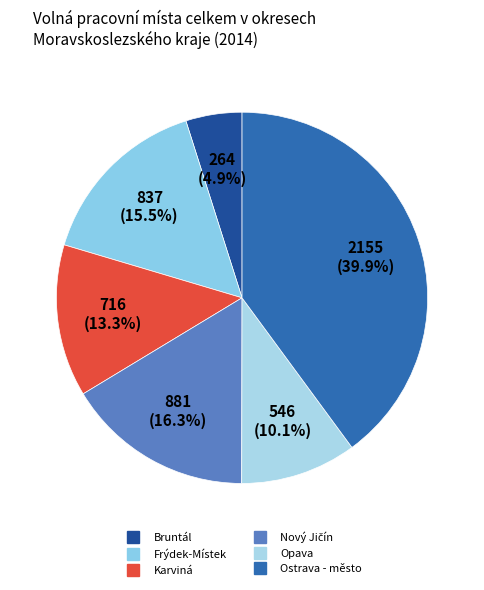

True or false: Frýdek-Místek accounts for 6% of the total.

False